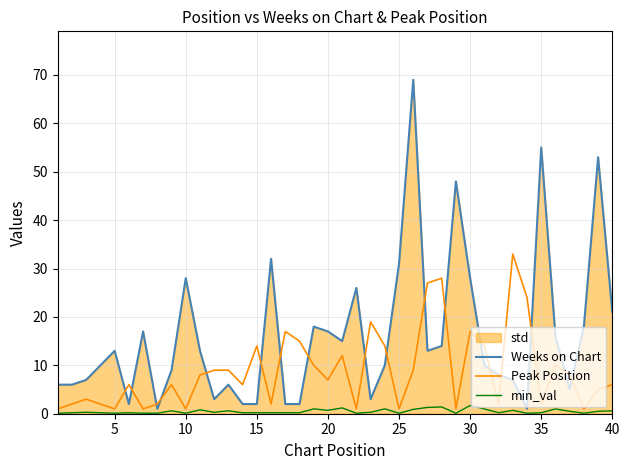

How many lines are shown in the chart?

3